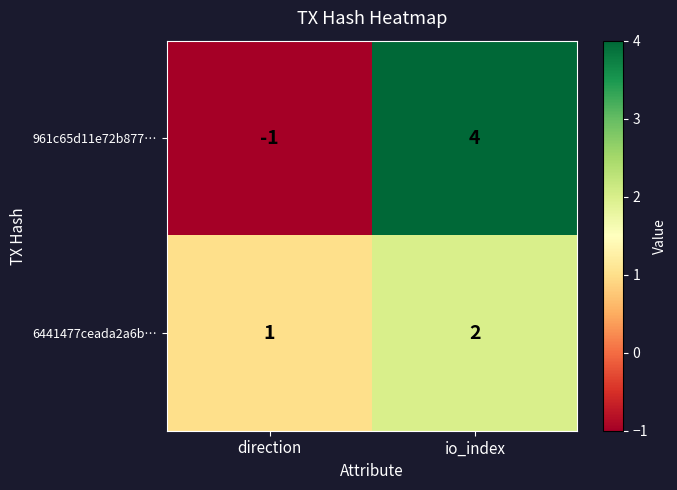

At io_index, list the series in order from smallest to largest.

6441477ceada2a6b…, 961c65d11e72b877…